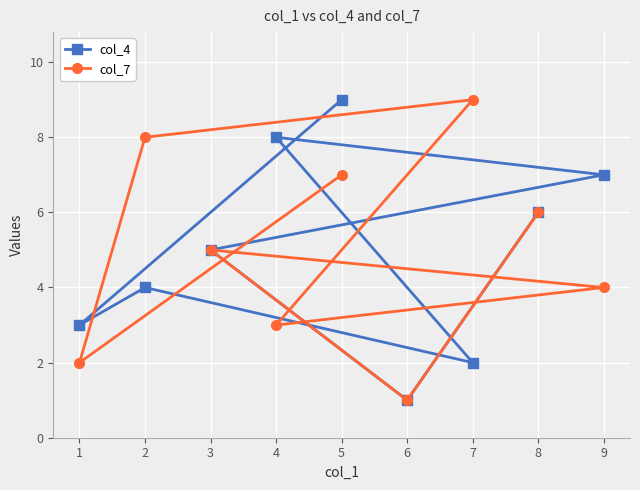

How many data points in col_4 are above 5?

4